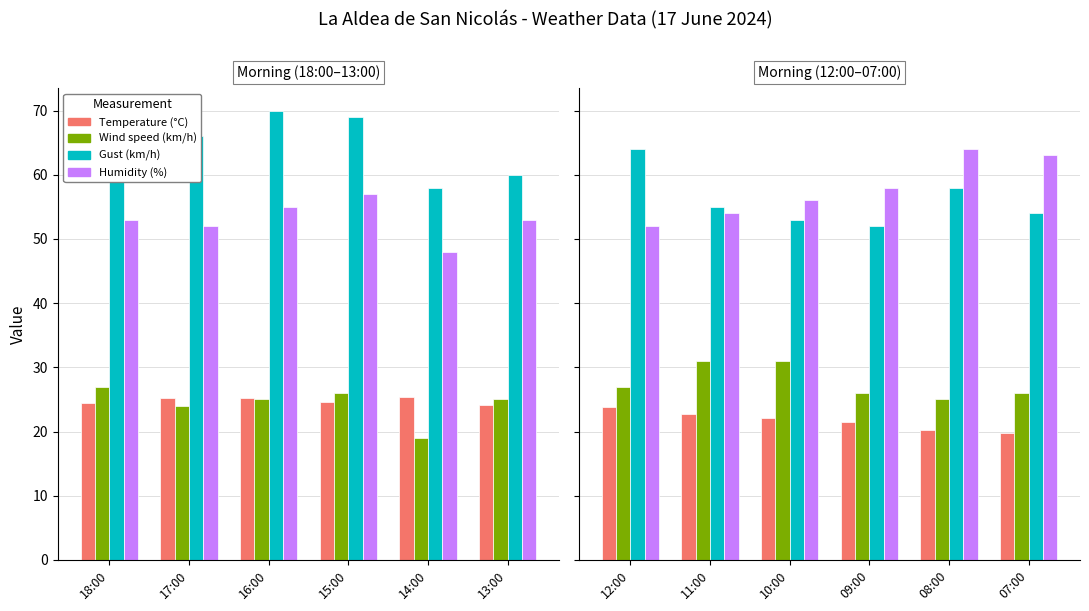

At which label is Gust (km/h) closest to 58?

08:00